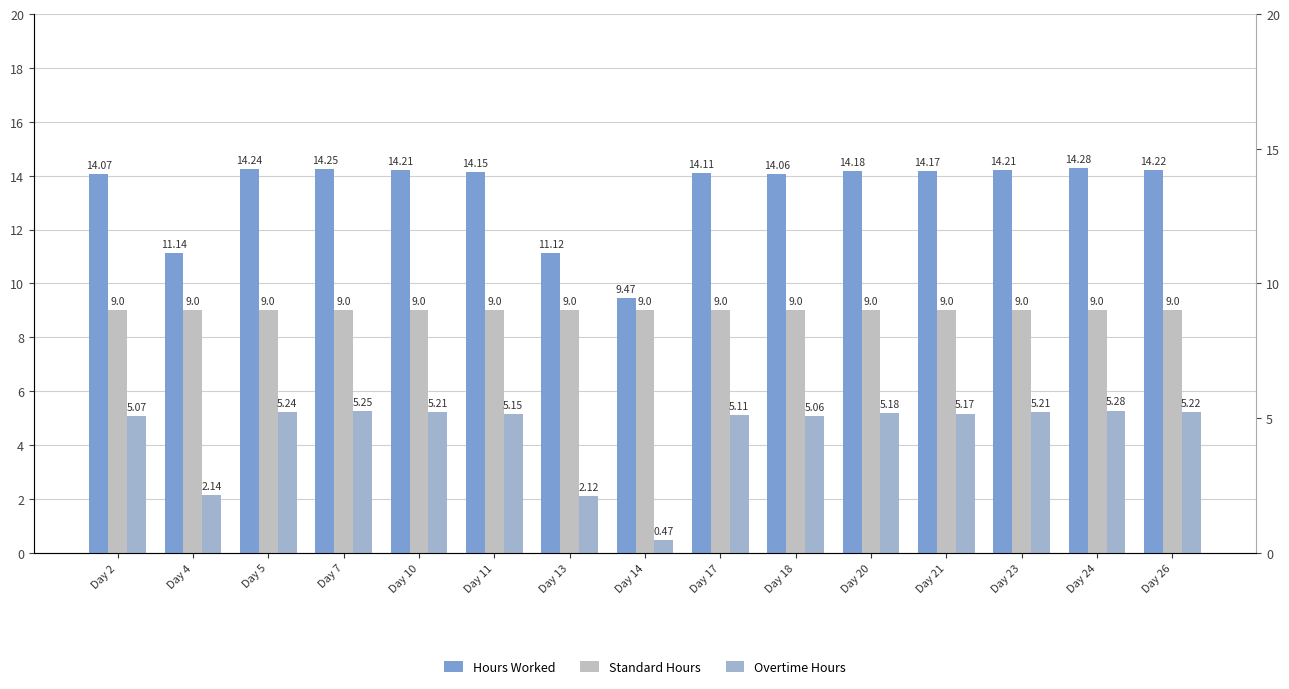

The value of Overtime Hours at Day 20 is 9.3. True or false?

False